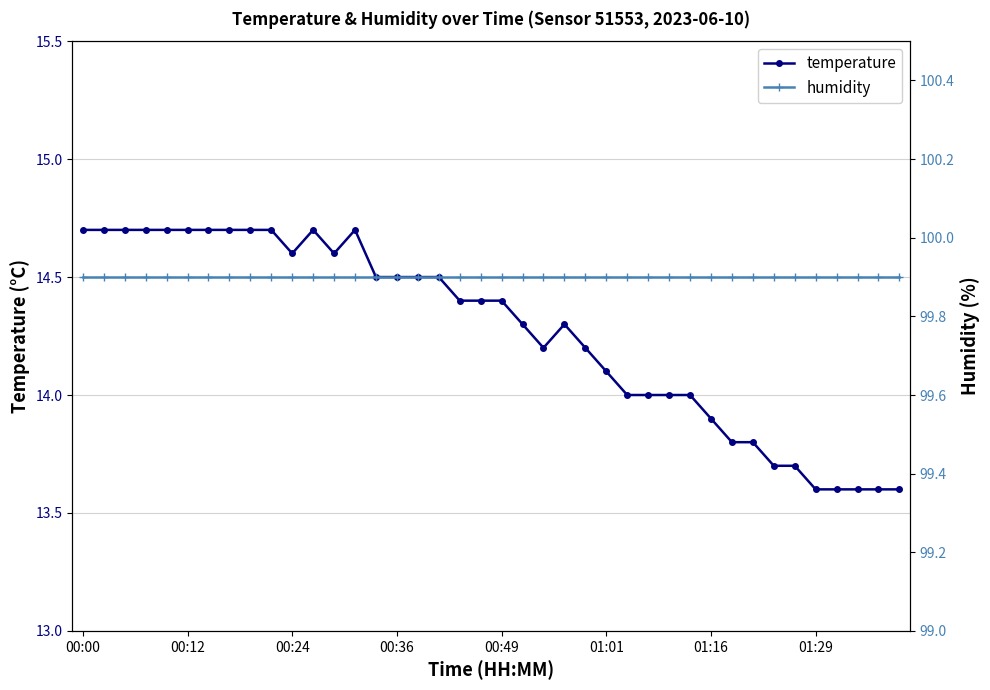

What position from the left is 24?

25